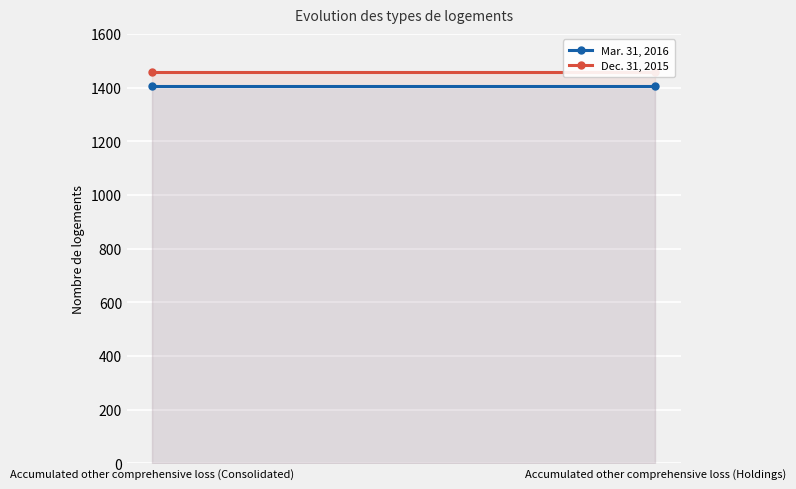

What is the label of the 1st point from the left?

Accumulated other comprehensive loss (Consolidated)